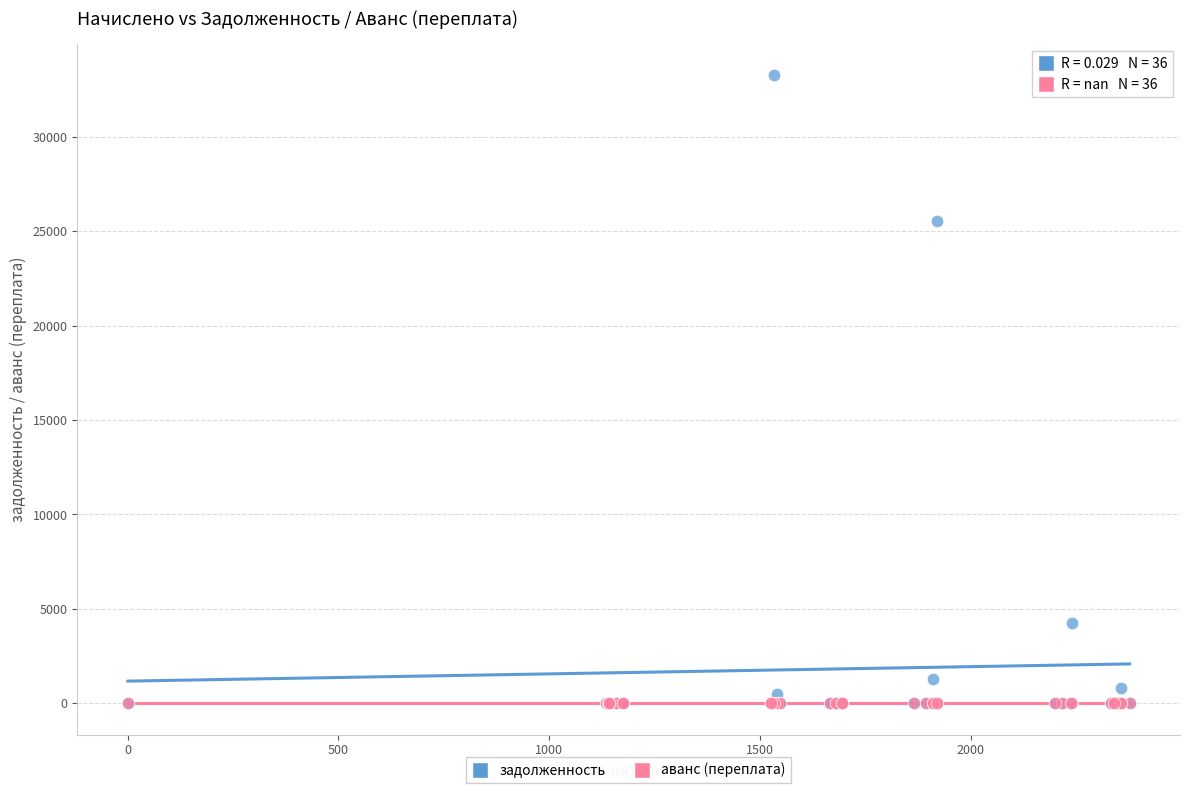

Across all series, what Y value is closest to 16624?

25540.2